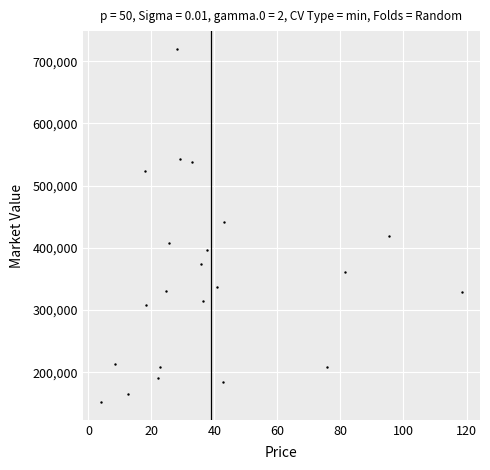

What is the range of Y values (max minus min)?

568006.6